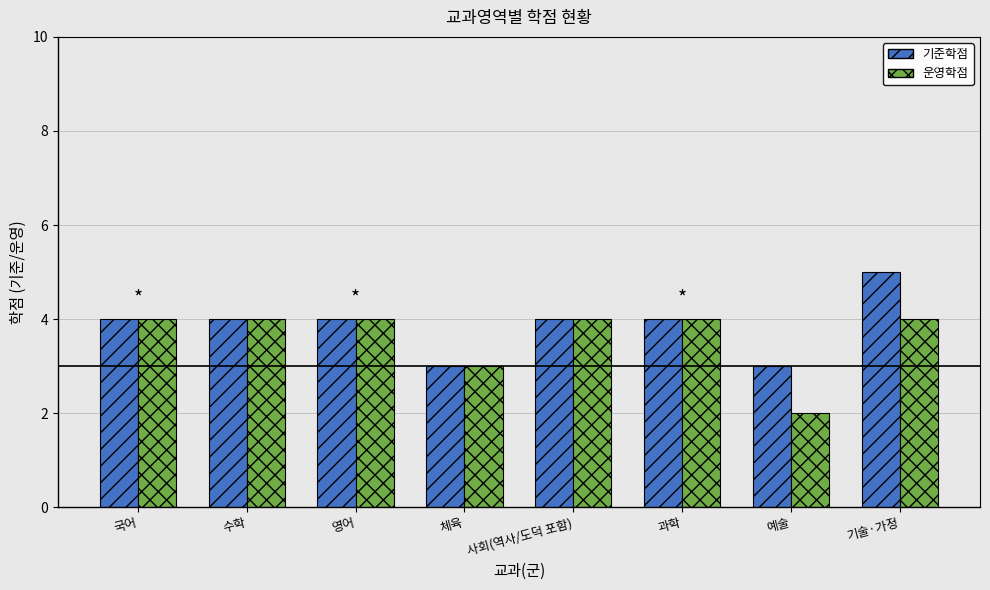

Rank the series at 예술 from lowest to highest value.

운영학점, 기준학점